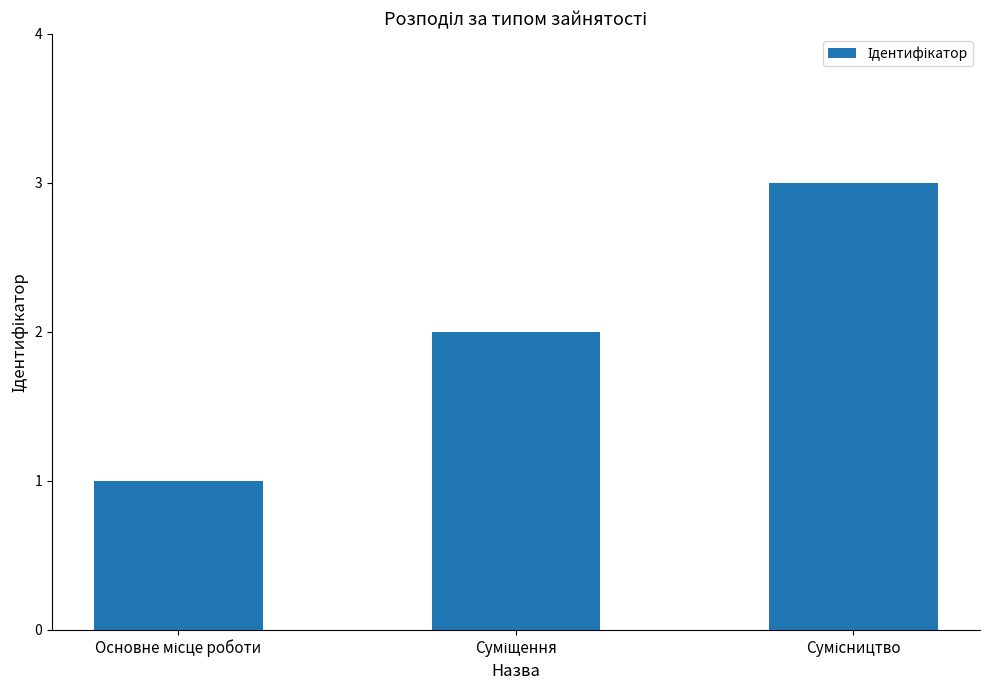

What is the sum of all values?

6